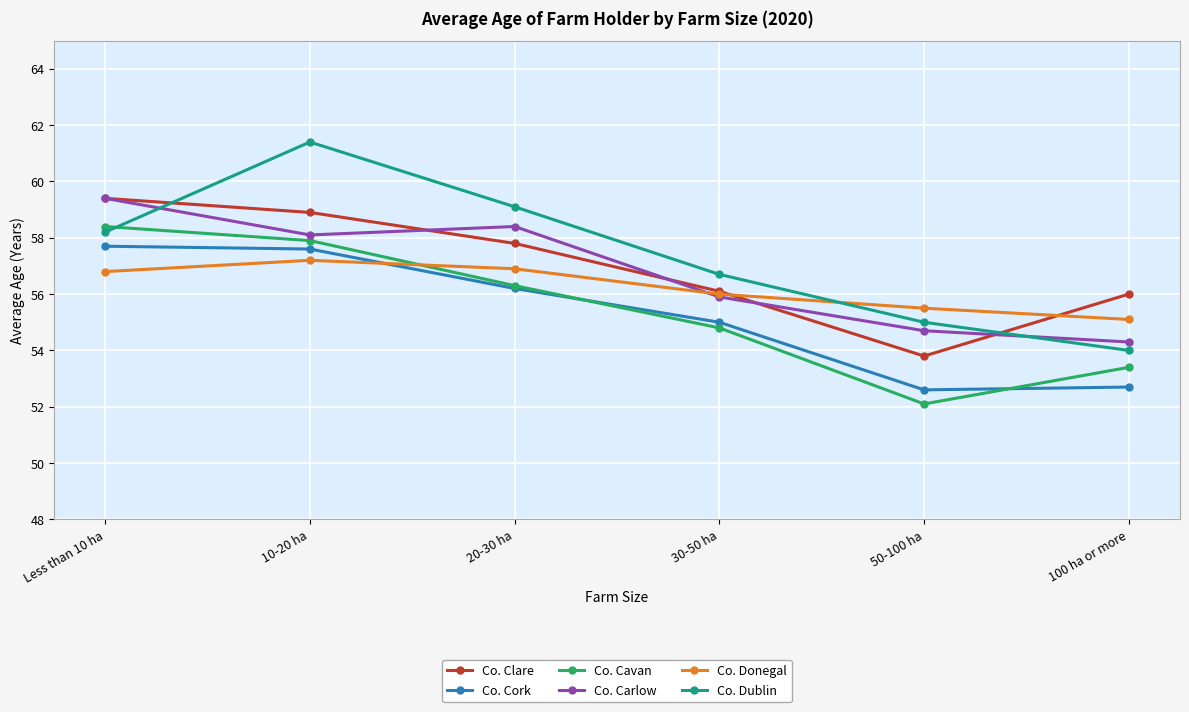

Is this an area chart (filled region under the line)?

No